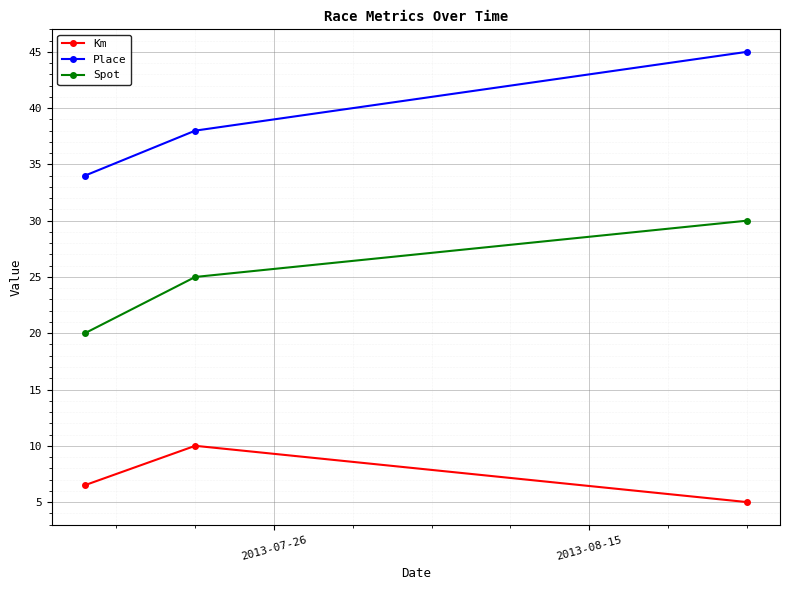

At how many categories does at least one series exceed 9?

3